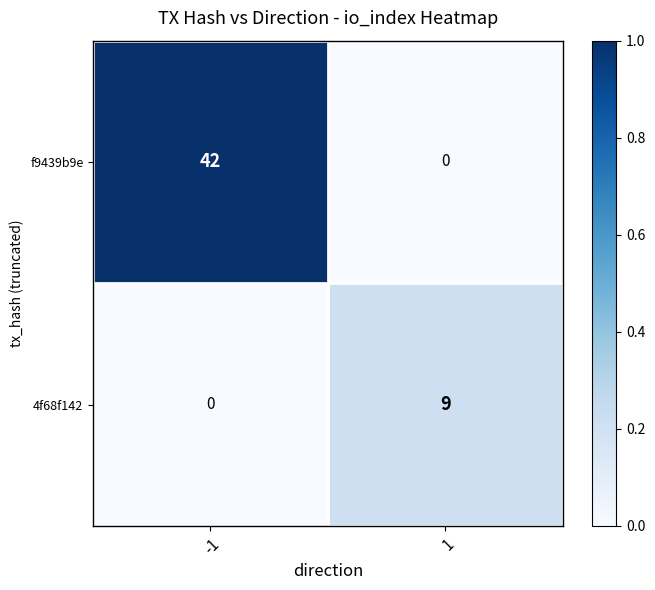

What is the spread (max minus min) of values at -1?

42